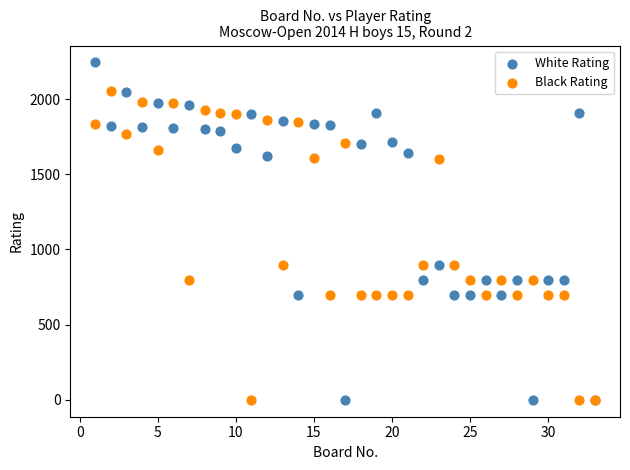

Which series contains the highest Y value?

White Rating